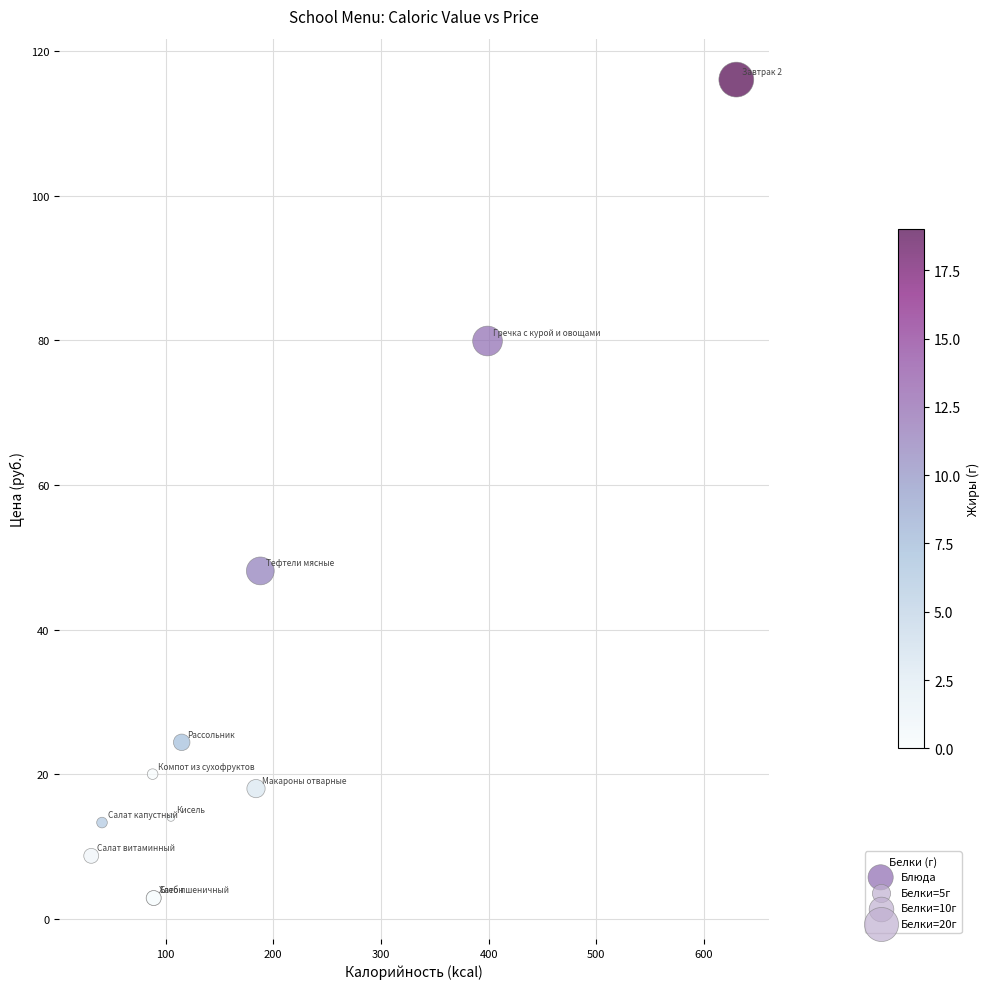

What Y value in the scatter plot is closest to 59?

48.1